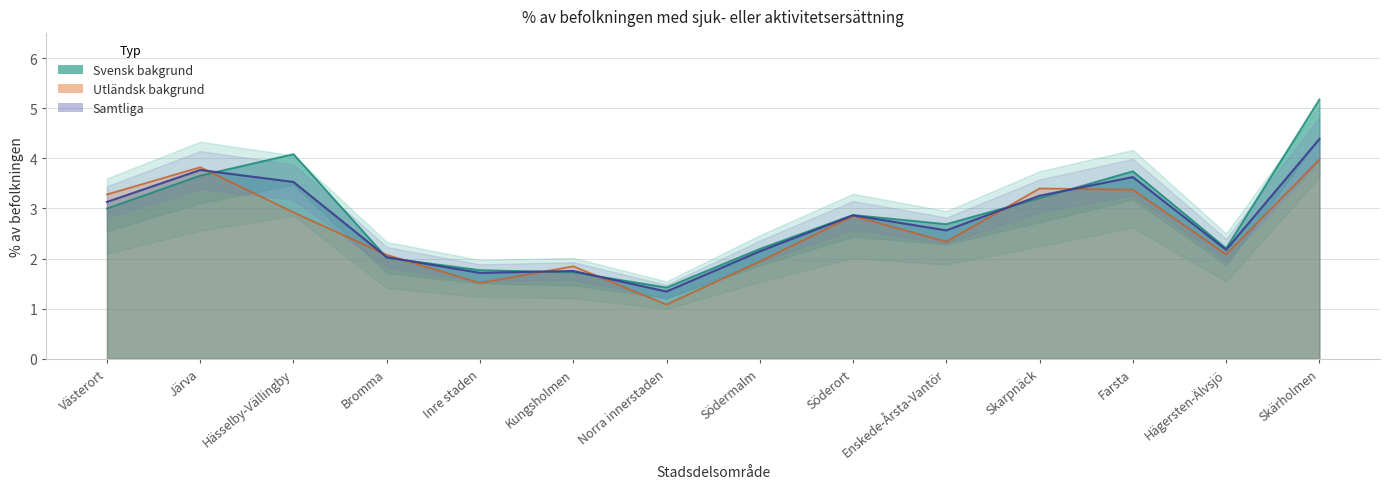

What value does the Samtliga series have at Enskede-Årsta-Vantör?

2.6